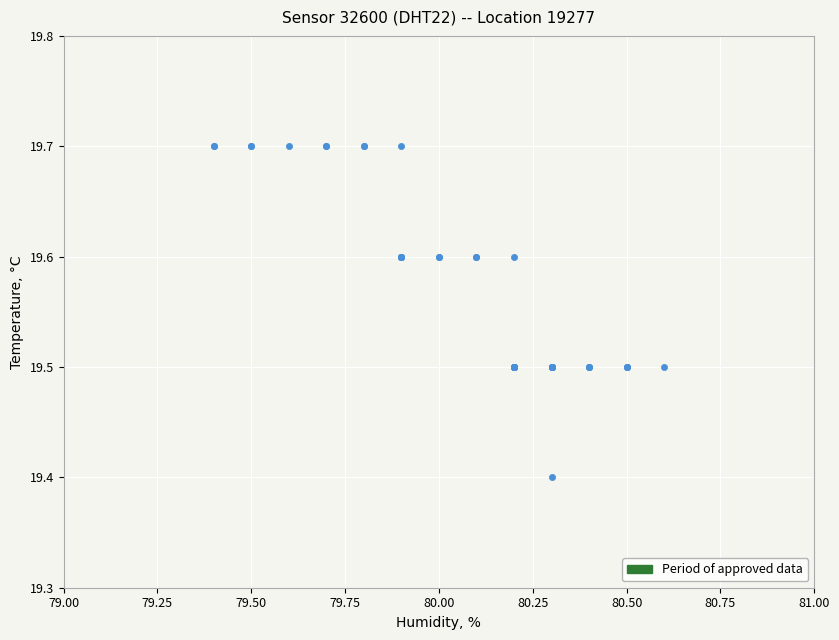

What Y value in the scatter plot is closest to 19?

19.4